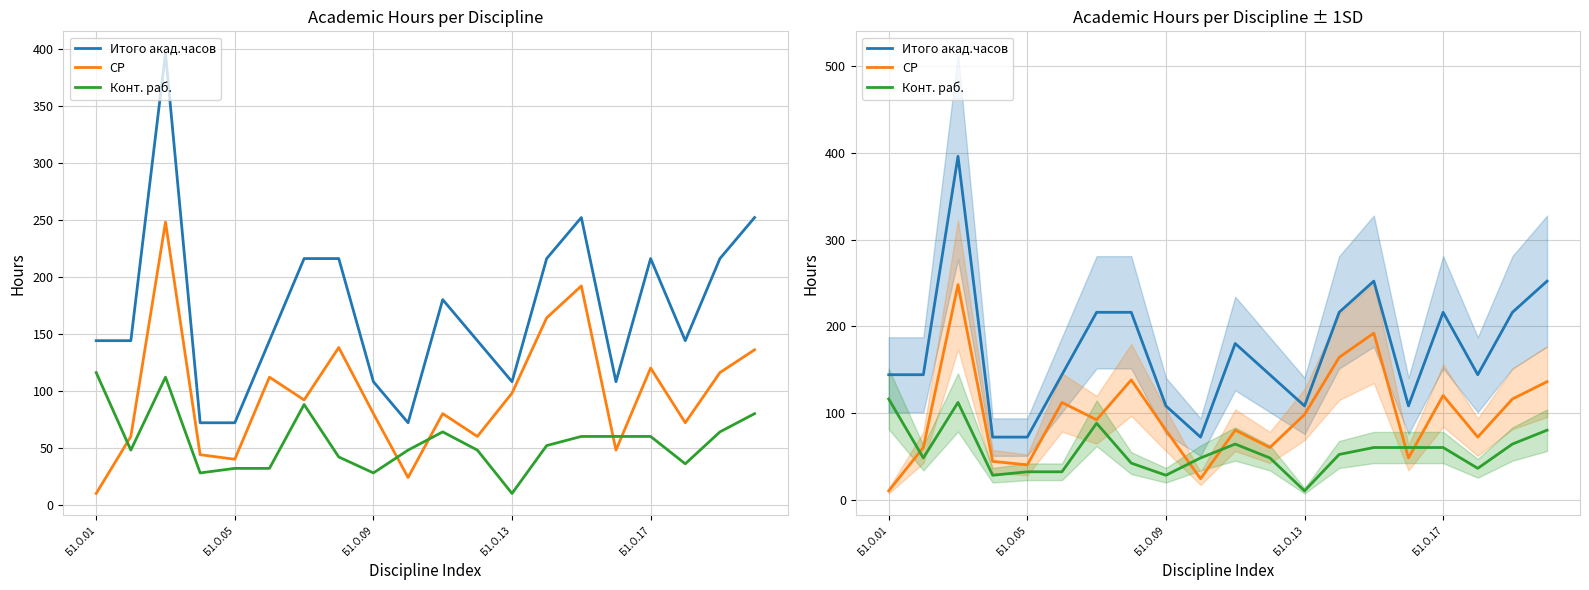

How many values in the СР series exceed 92?

9